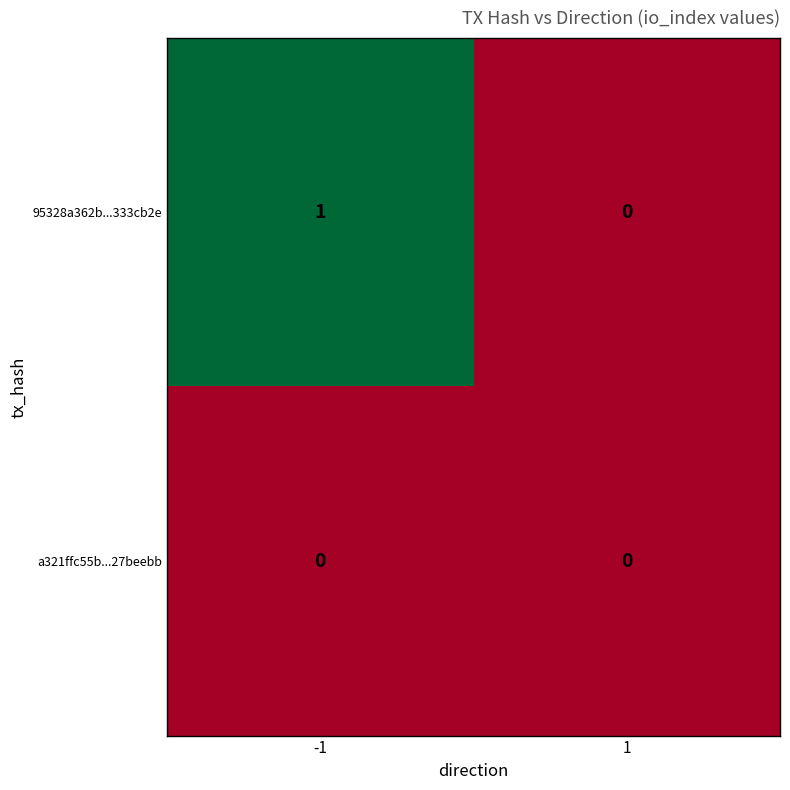

Count the number of categories in the chart.

2